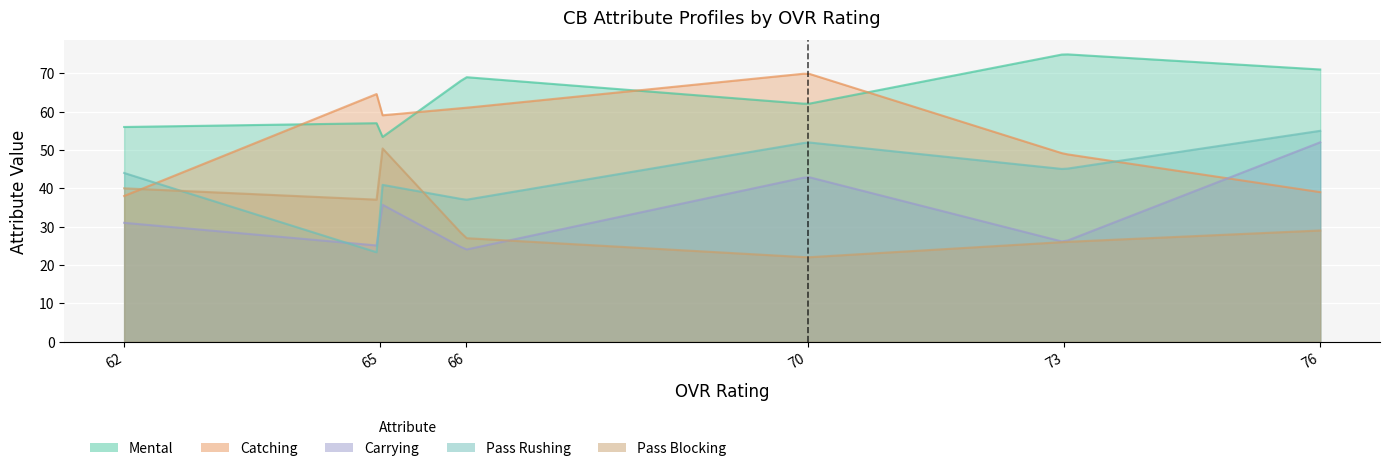

What is the difference between the maximum and second lowest values in the mental series?

19